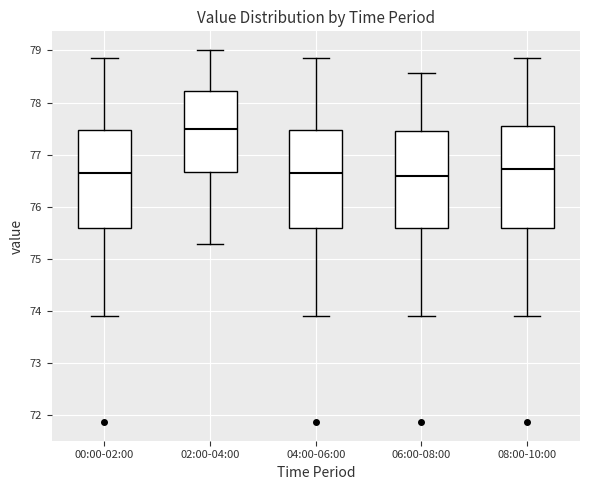

Which box has the highest median line?

02:00-04:00